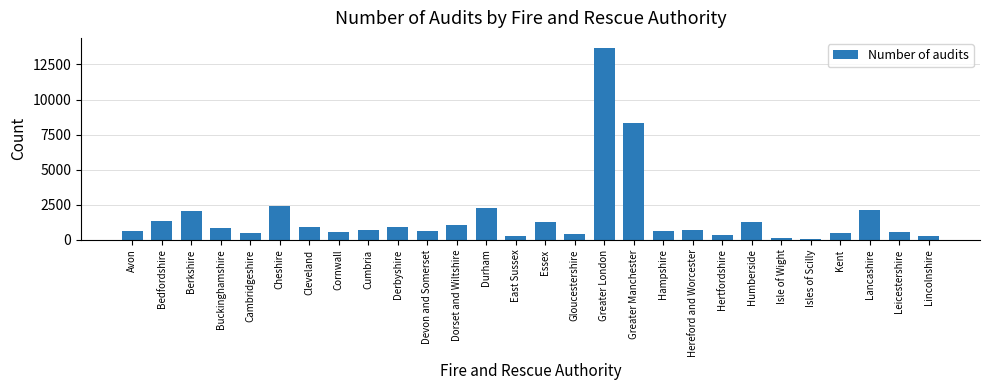

Which has a higher value, Dorset and Wiltshire or Leicestershire?

Dorset and Wiltshire